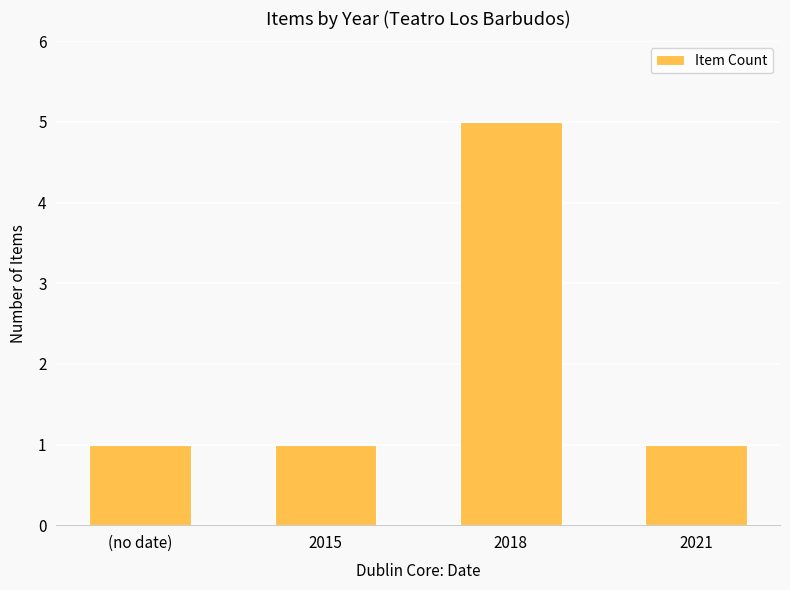

The value at 2015 is 1. True or false?

True